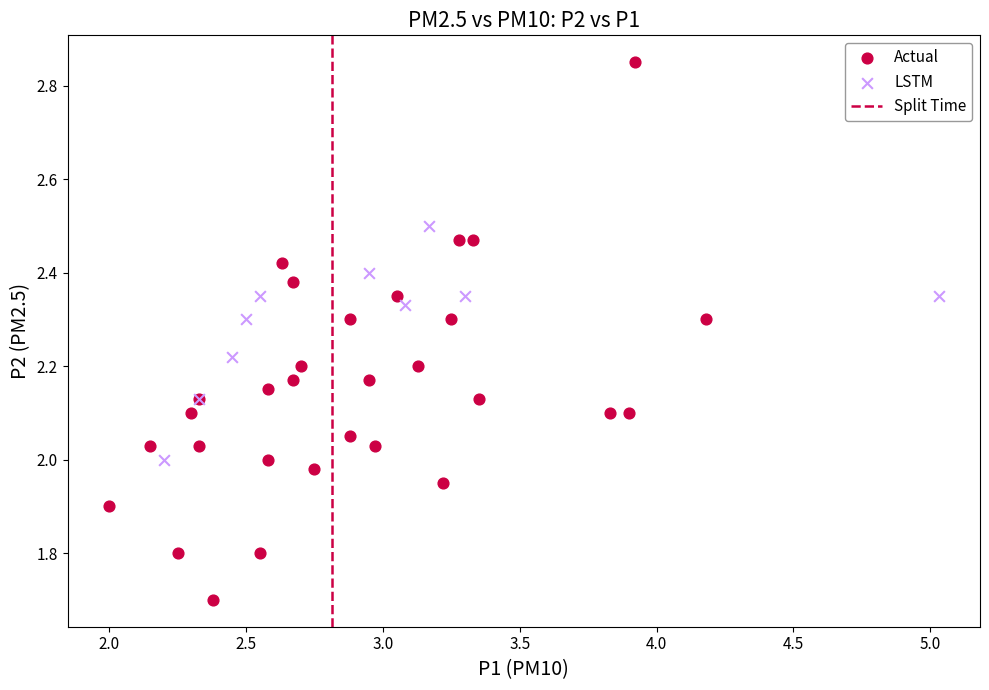

Which series has the widest spread of Y values?

Actual